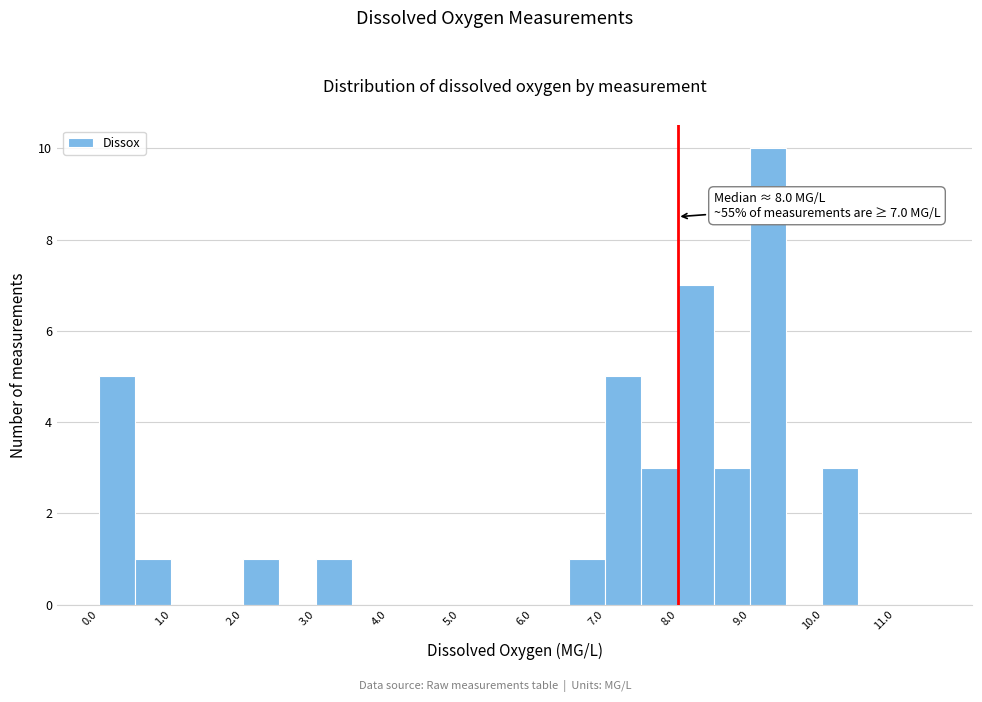

Over which range of the x-axis is the bar tallest?

9.0 to 9.5